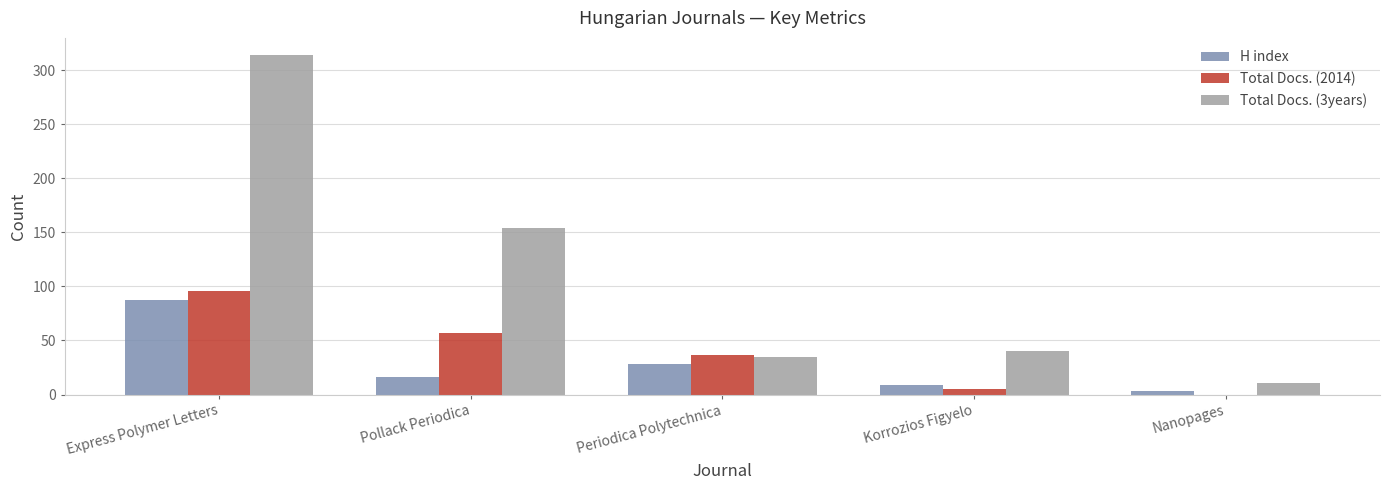

Where is H index nearest to the value 45?

Periodica Polytechnica